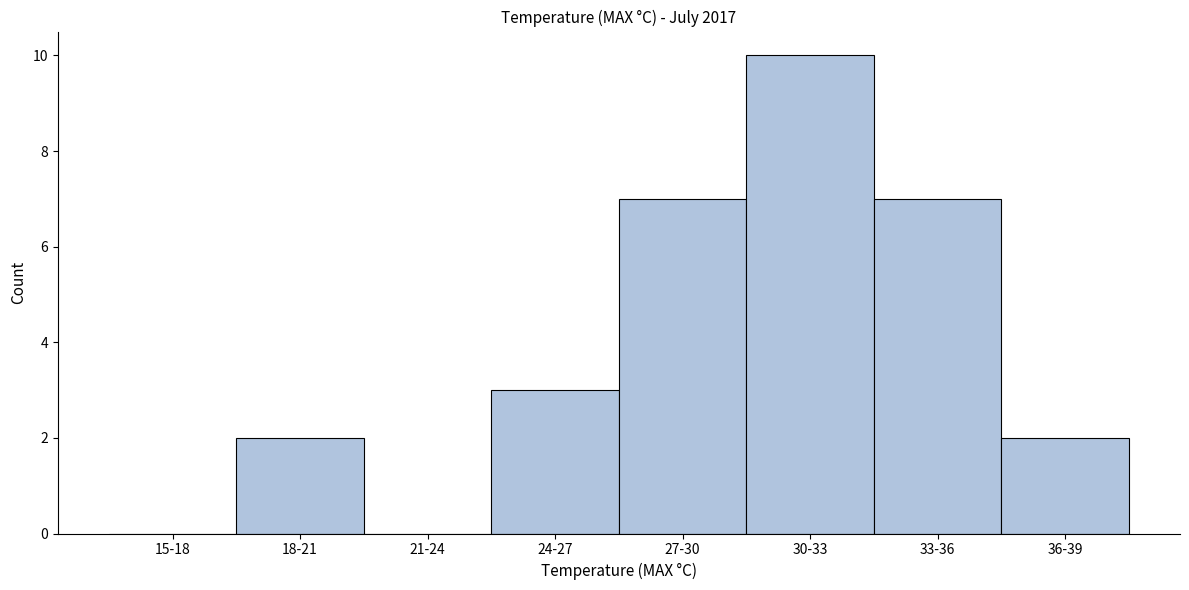

Reading left to right, what are all the values shown in this chart?

15-18=0	18-21=2	21-24=0	24-27=3	27-30=7	30-33=10	33-36=7	36-39=2